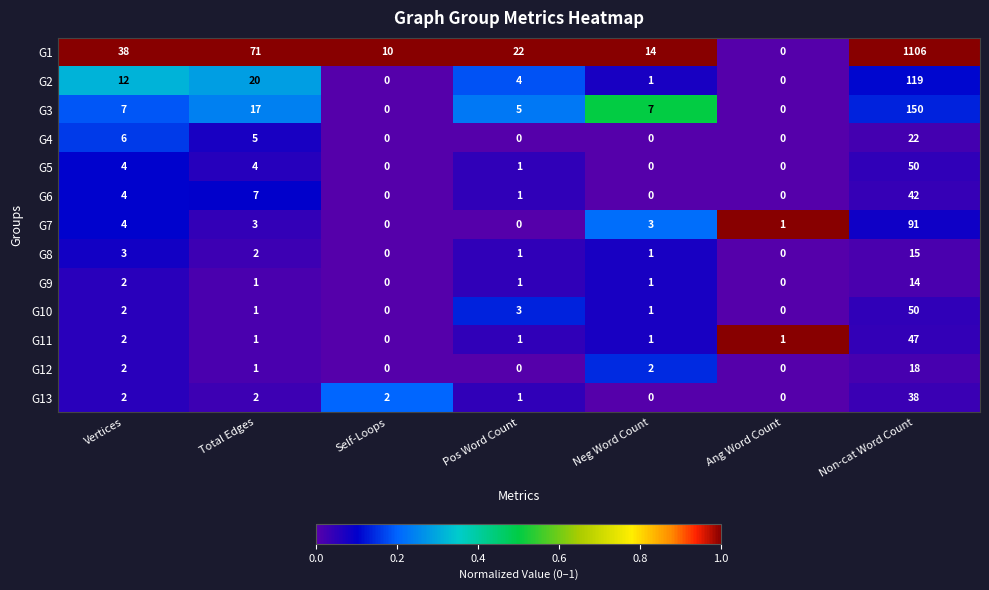

How many data points in G6 are less than 1?

3